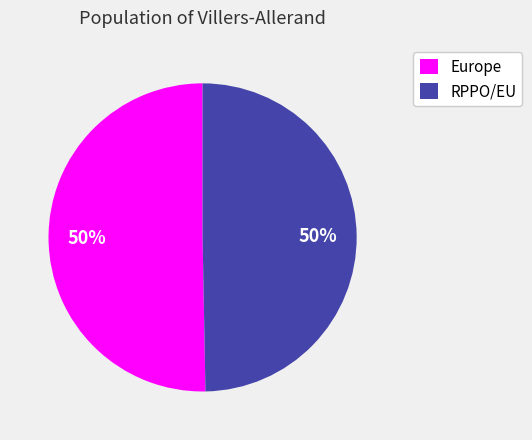

Is the sum of RPPO/EU and Europe greater than half?

Yes